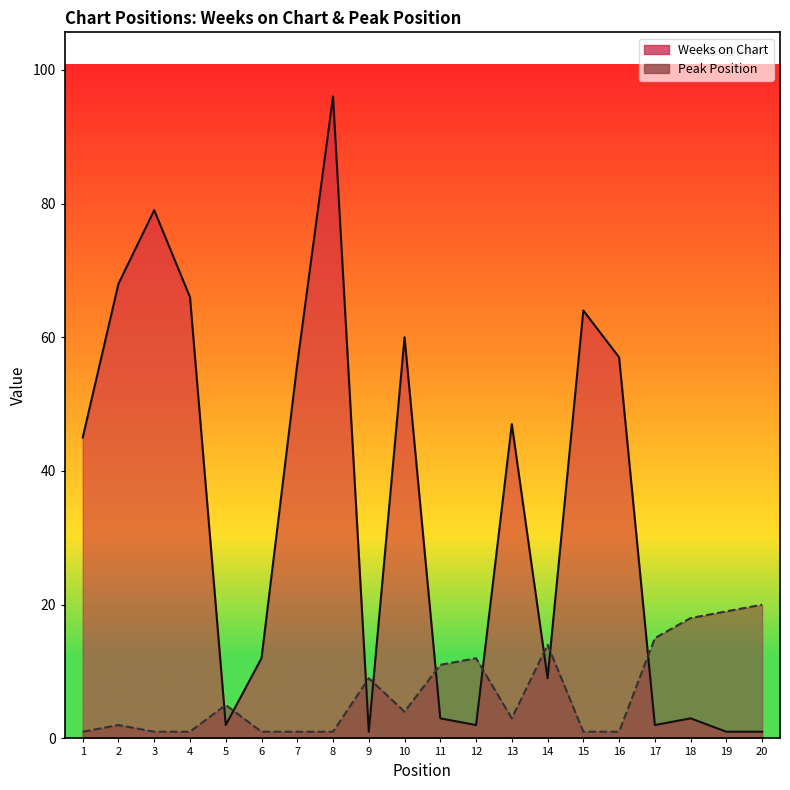

What is the difference between the Peak Position values at 2 and 6?

1